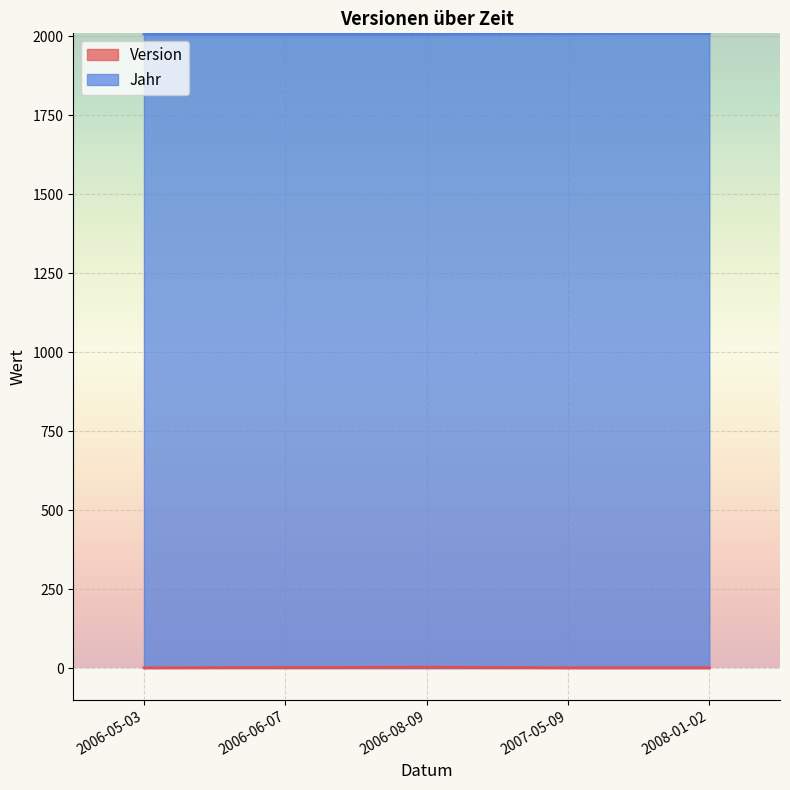

Which series has the largest range (max minus min)?

Version